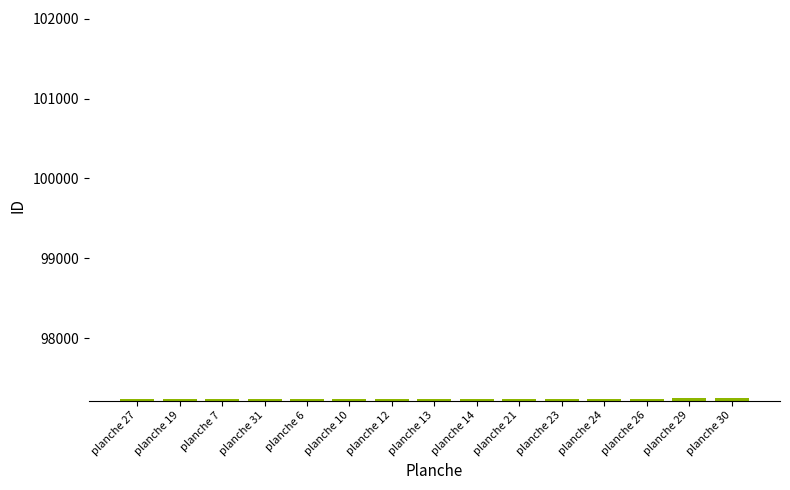

What is the label of the 12th bar from the right?

planche 31